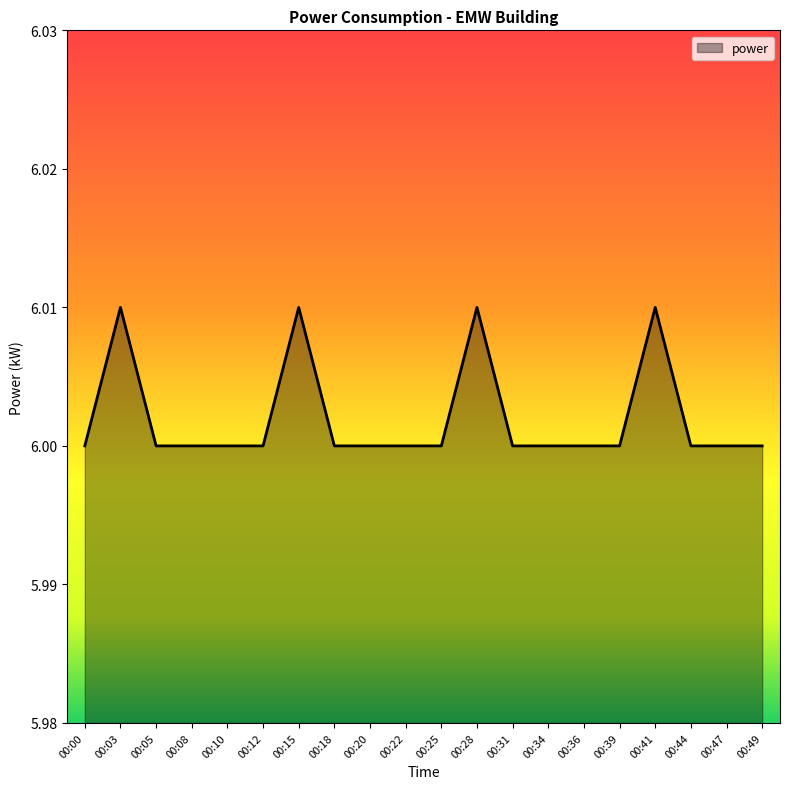

Is it true that the value at 00:39 is 6.0?

True